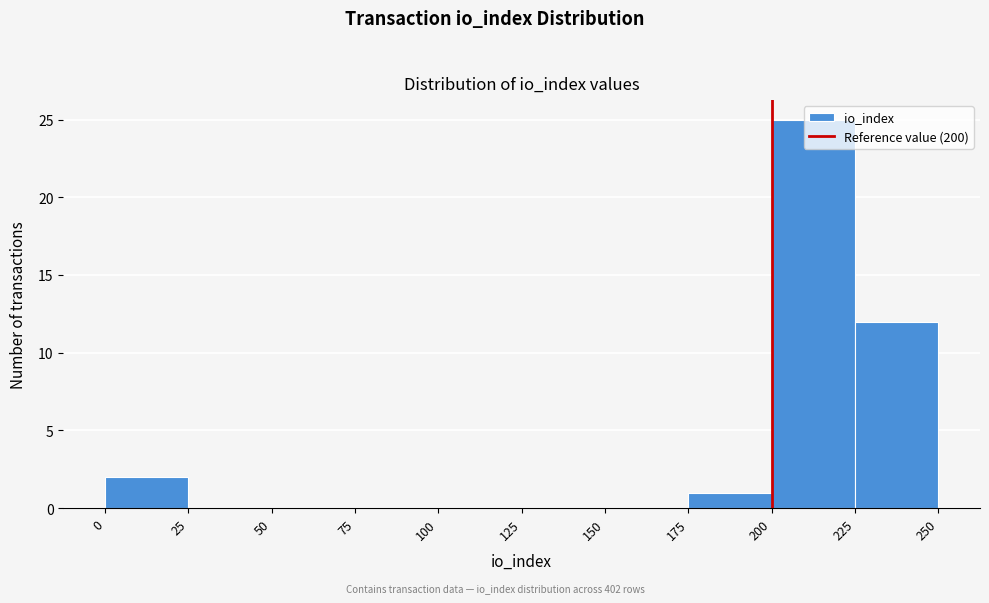

What is the height of the bar covering 225 to 250 on the x-axis? The values are not printed on the chart, so give them approximately, as read against the axis.

12